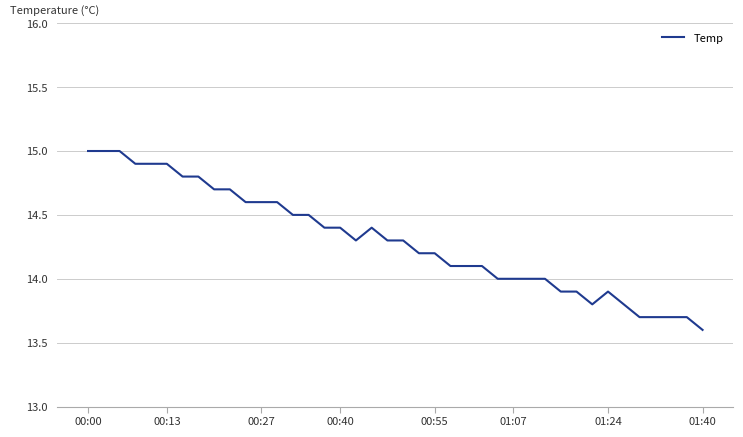

How many lines are shown in the chart?

1